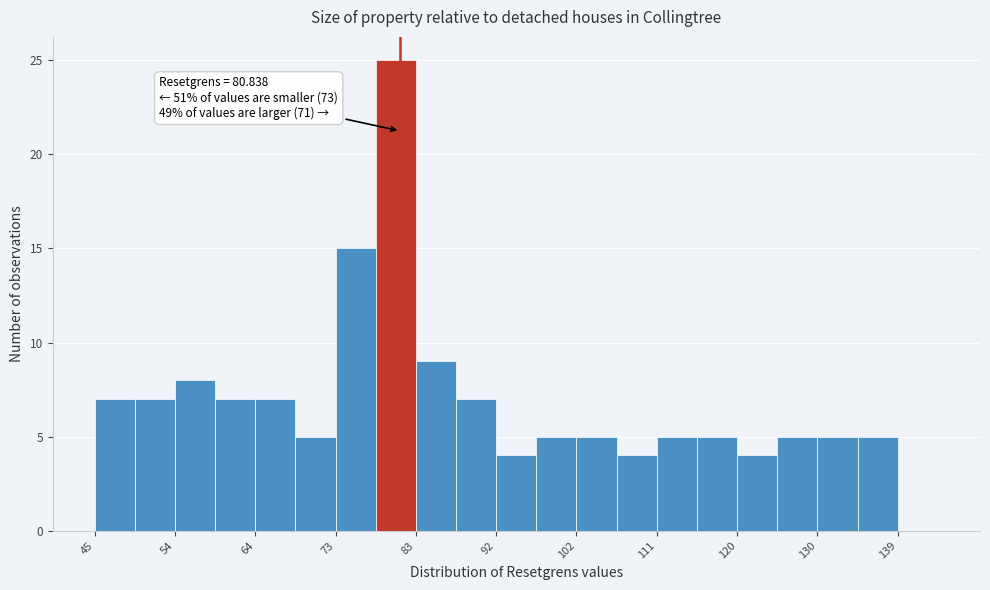

Which range on the x-axis has the tallest bar?

78 to 83